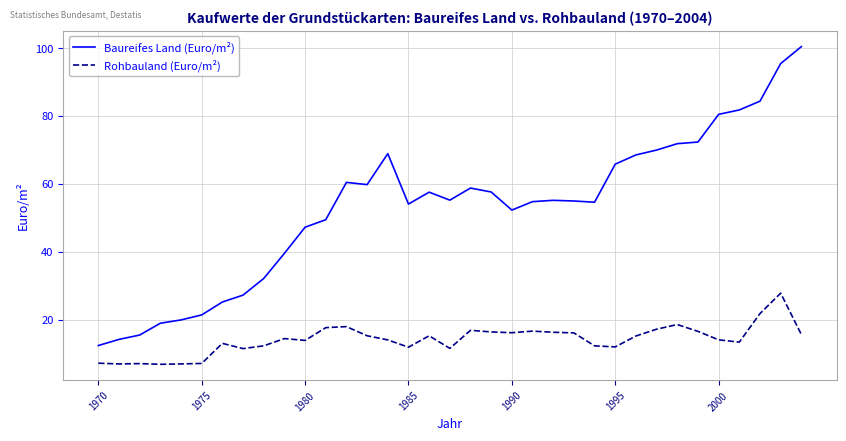

Which series has the widest spread of values?

Baureifes Land (Euro/m²)